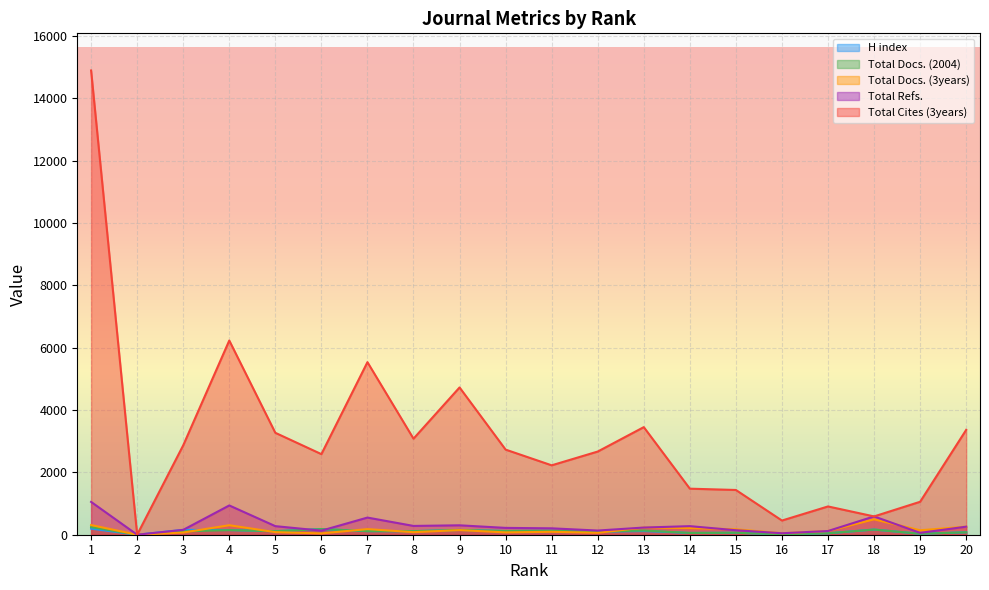

How many lines are shown in the chart?

5